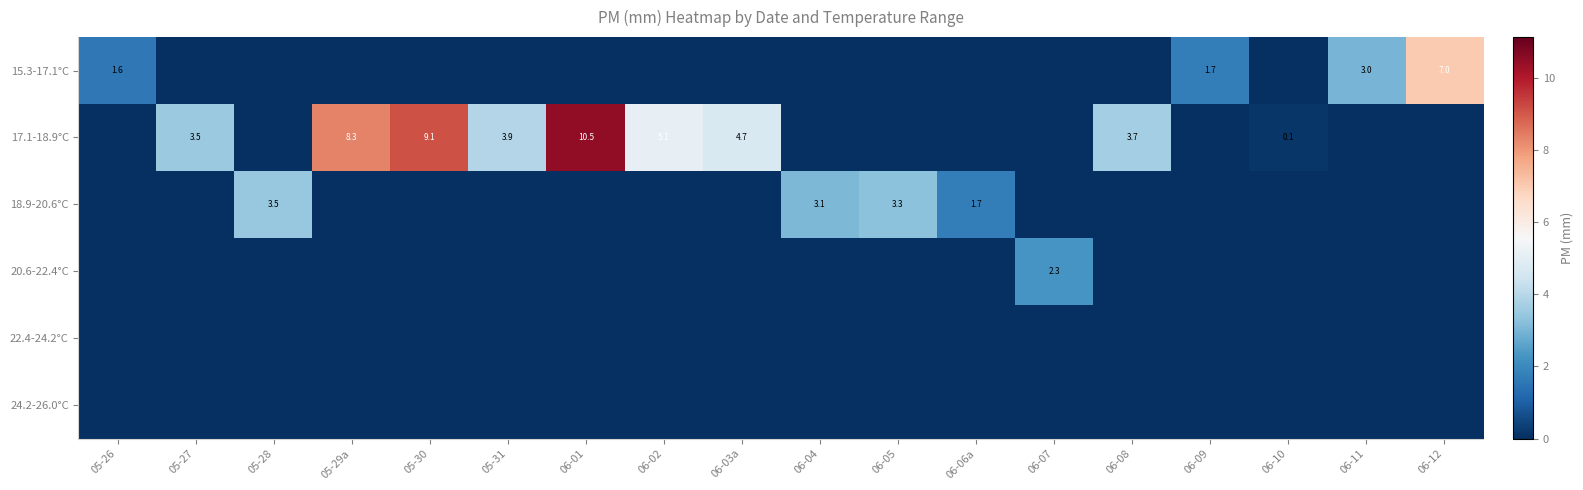

The value of 15.3-17.1°C at 06-11 is 4.7. True or false?

False